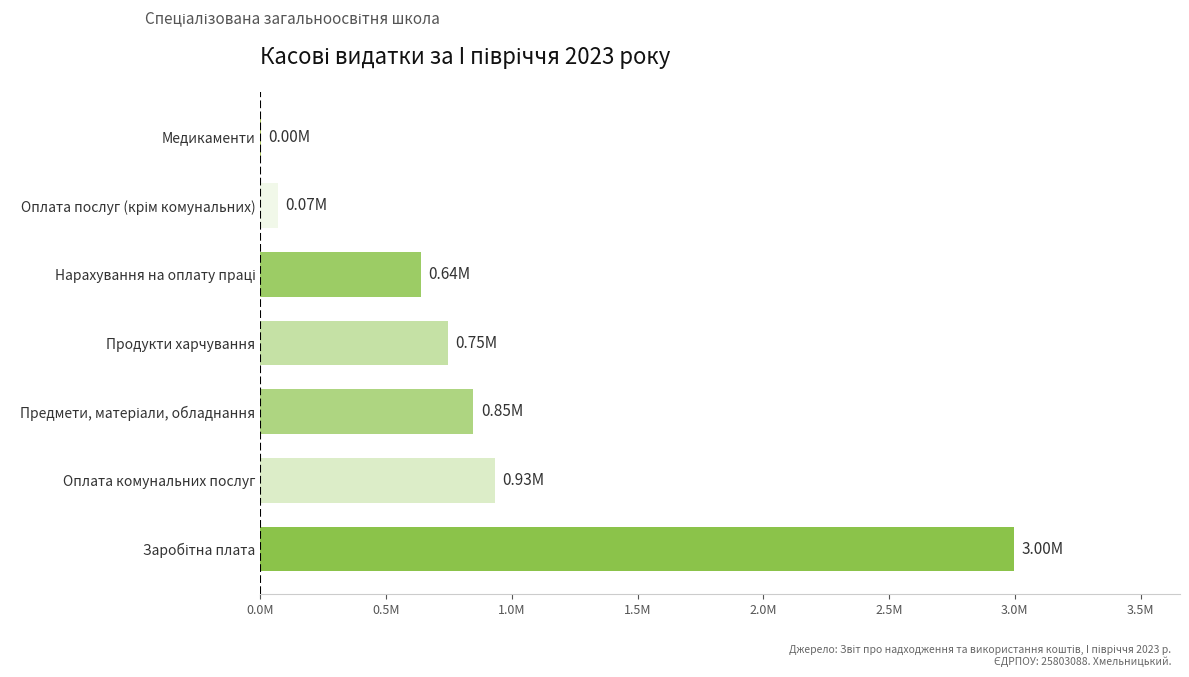

What is the sum of all values?

6233238.3